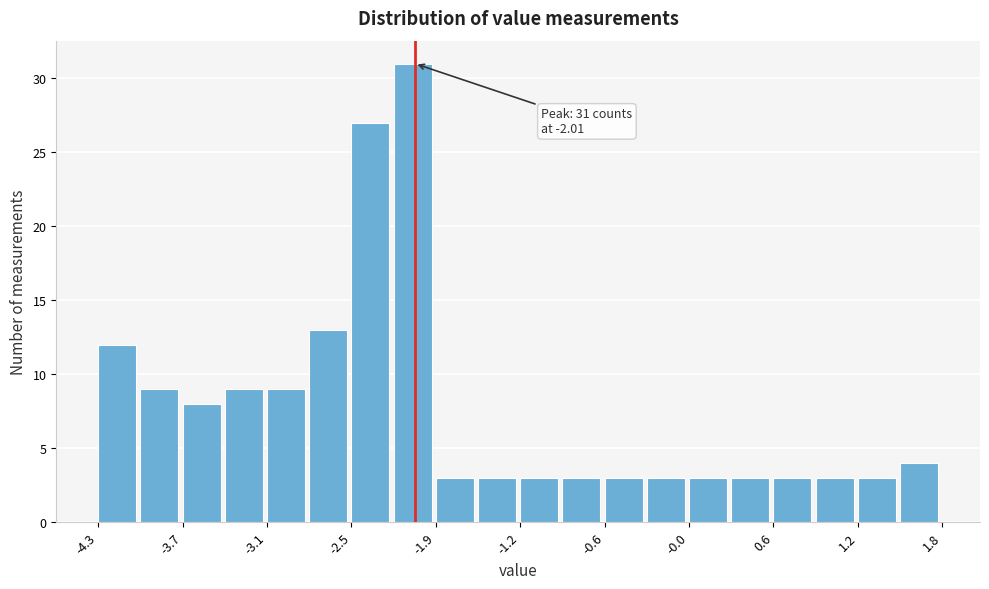

Read against the x-axis, roughly where is the centre of the tallest bar?

-2.0